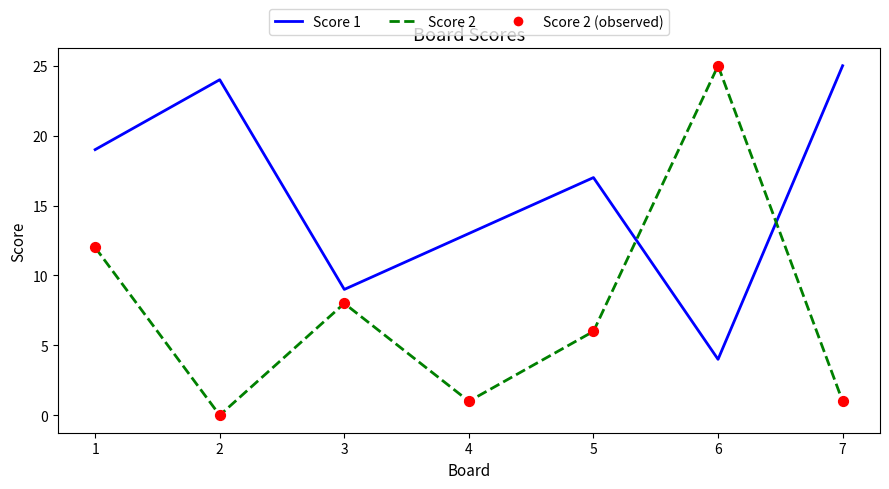

Which series has the widest spread of values?

Score 2